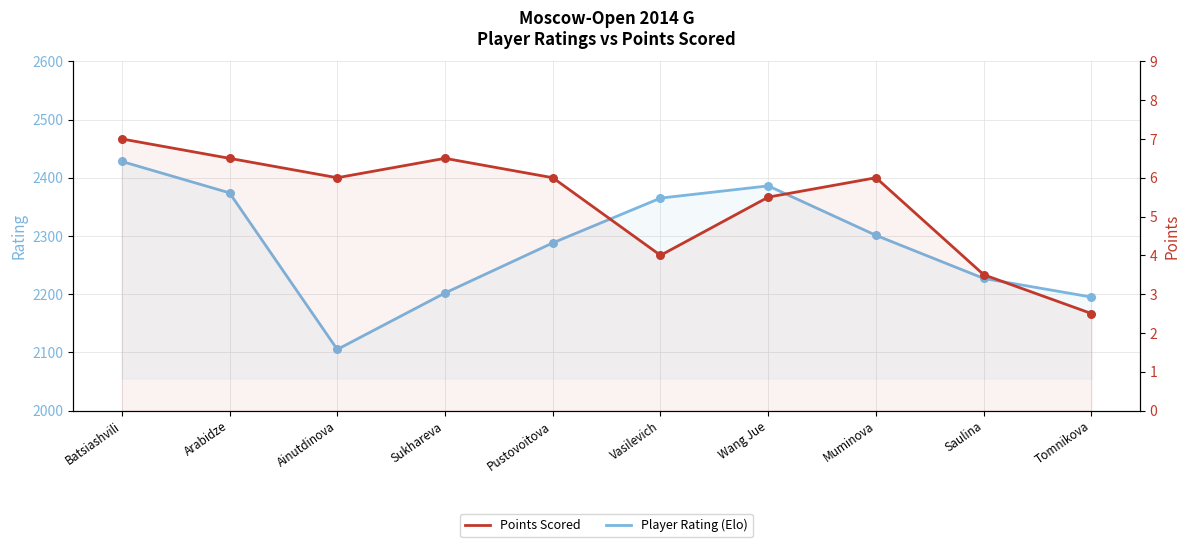

At which category is the sum across all series the highest?

Batsiashvili